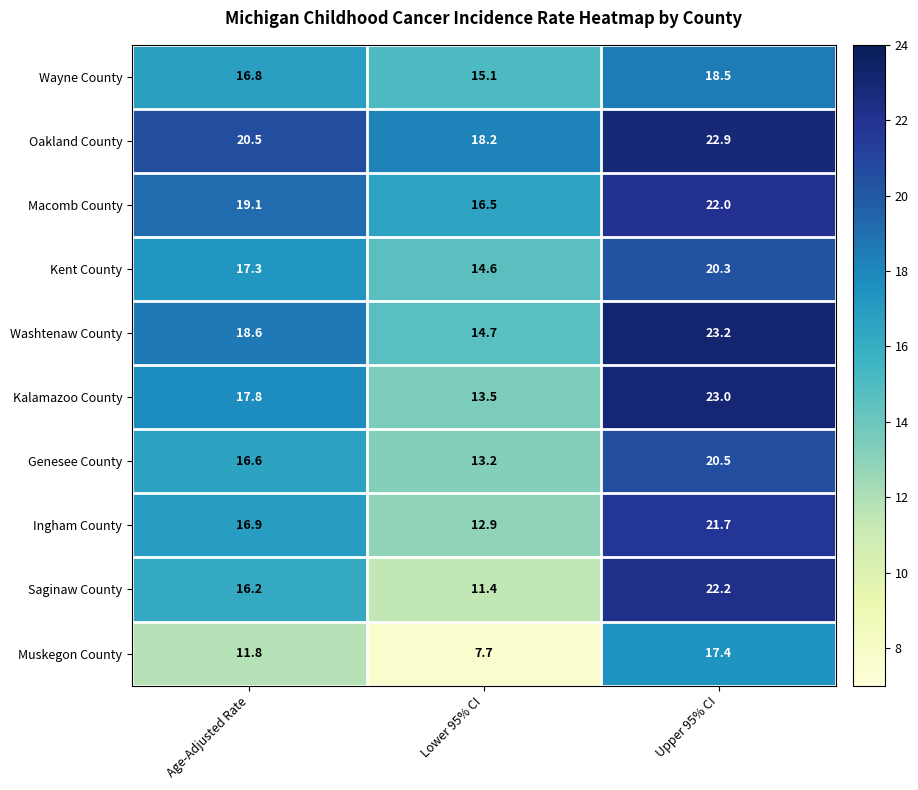

What is the total value across all series at Upper 95% CI?

211.7